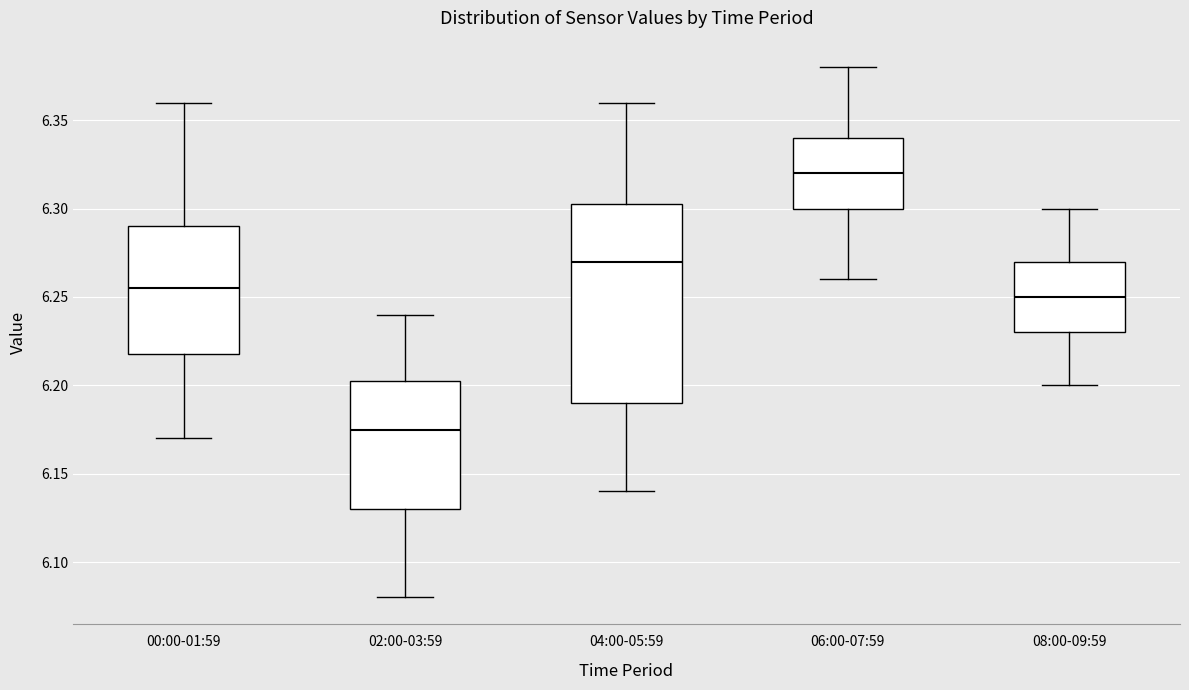

Reading left to right, transcribe this box plot: for each box, give where its median line is, the range the box spans, and where its two whiskers end, as read against the y-axis. The values are not printed on the chart, so give them approximately, as read against the axis.

00:00-01:59: median 6.255, box 6.220 to 6.290, whiskers 6.170 to 6.360
02:00-03:59: median 6.175, box 6.130 to 6.205, whiskers 6.080 to 6.240
04:00-05:59: median 6.270, box 6.190 to 6.305, whiskers 6.140 to 6.360
06:00-07:59: median 6.320, box 6.300 to 6.340, whiskers 6.260 to 6.380
08:00-09:59: median 6.250, box 6.230 to 6.270, whiskers 6.200 to 6.300